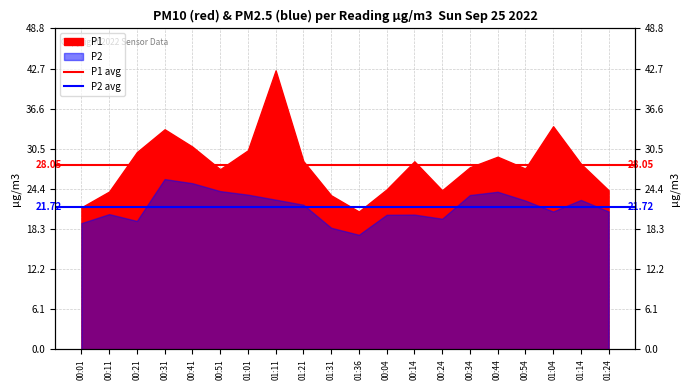

True or false: P1 avg has a value of 47.9 at 00:01.

False